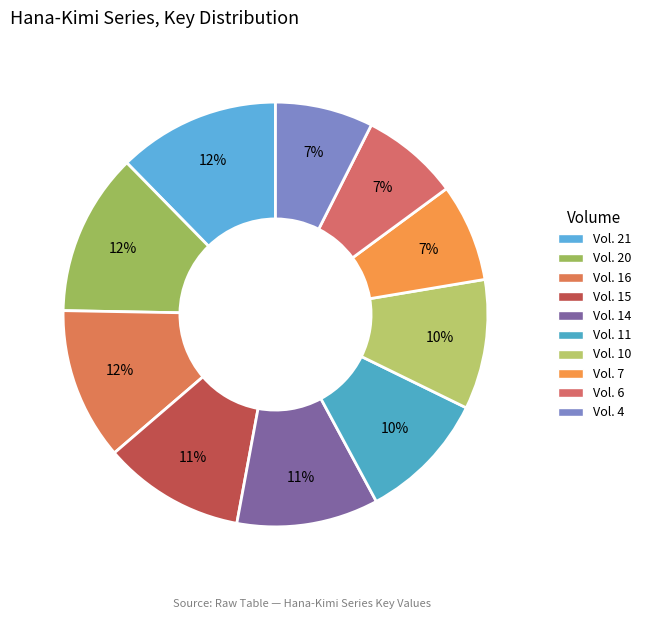

Is there a majority slice in this chart?

No